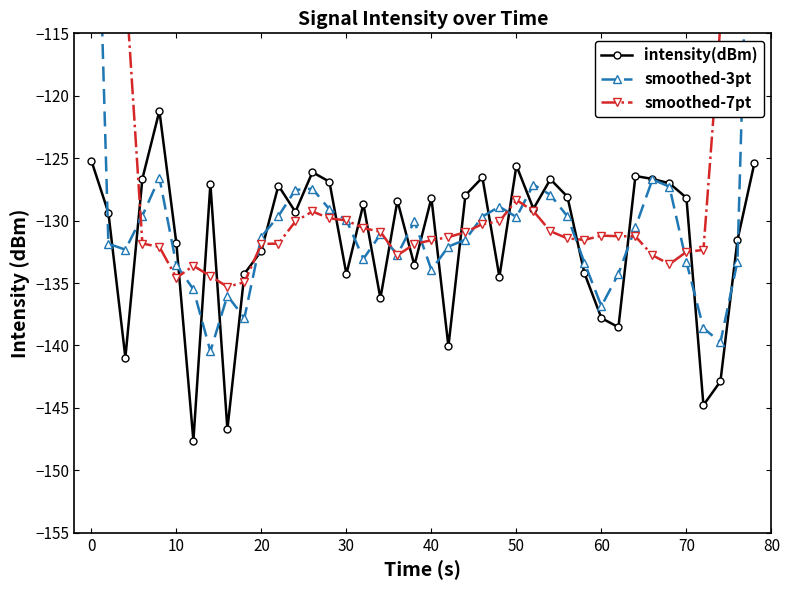

True or false: smoothed-7pt and smoothed-3pt intersect in this chart.

True